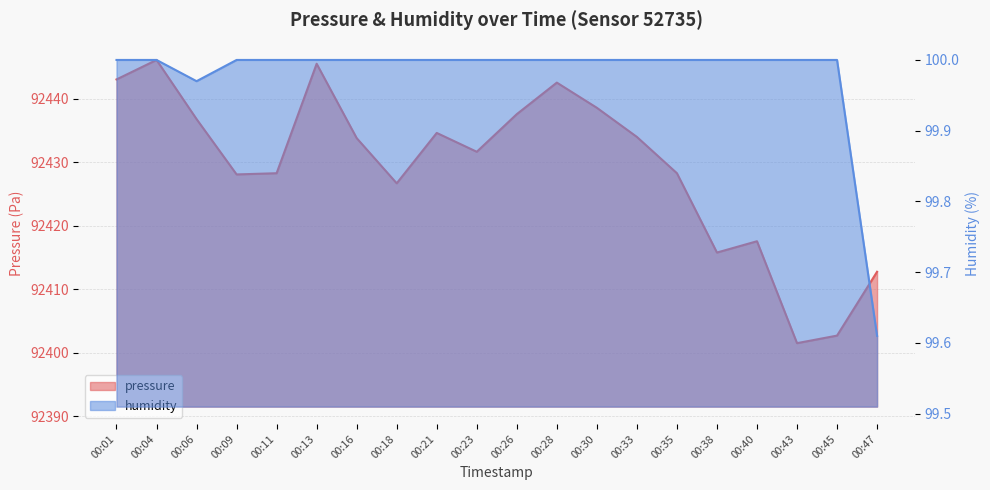

How many lines are shown in the chart?

2